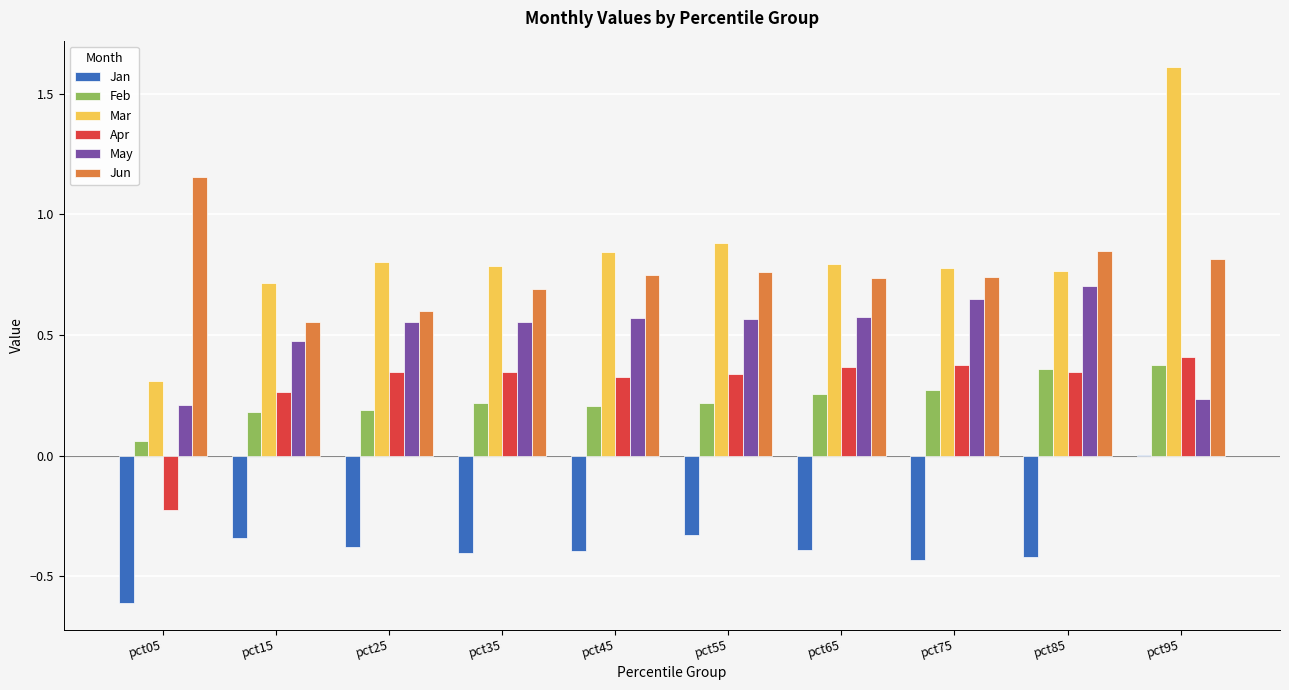

Which series has the largest range (max minus min)?

Mar